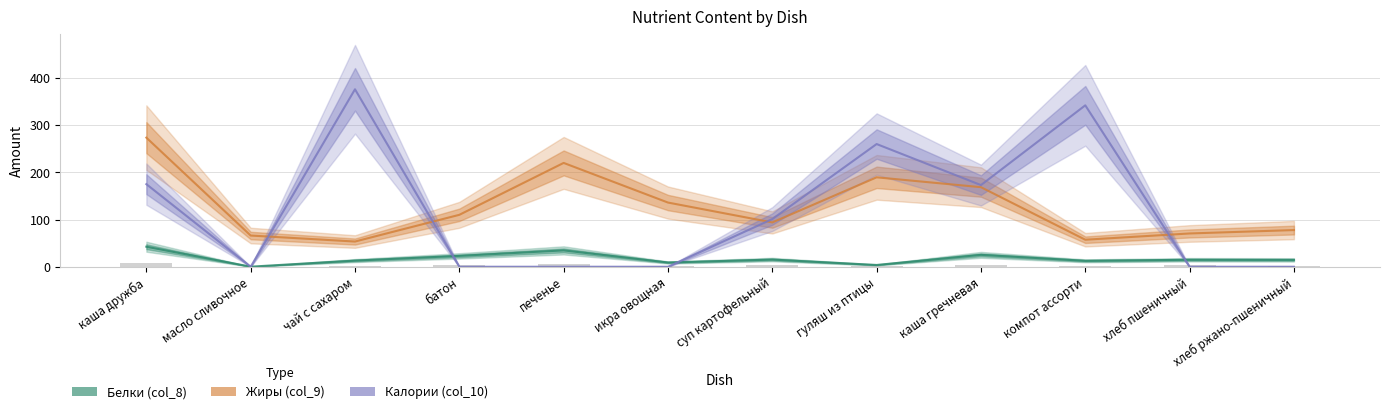

How many groups of bars are there?

12